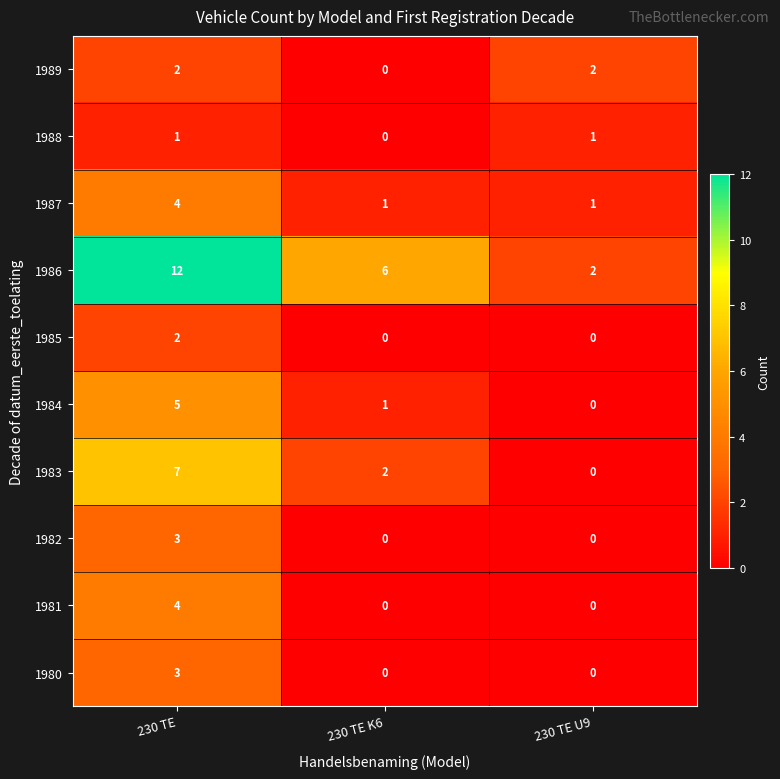

At which category is the sum across all series the highest?

230 TE